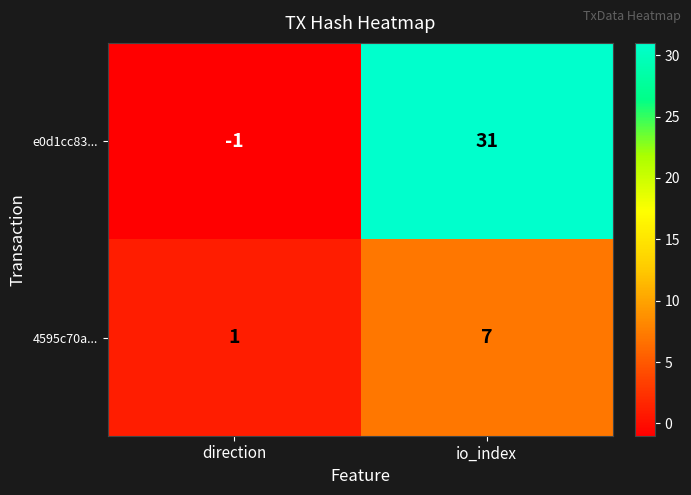

What is the total value across all series at io_index?

38